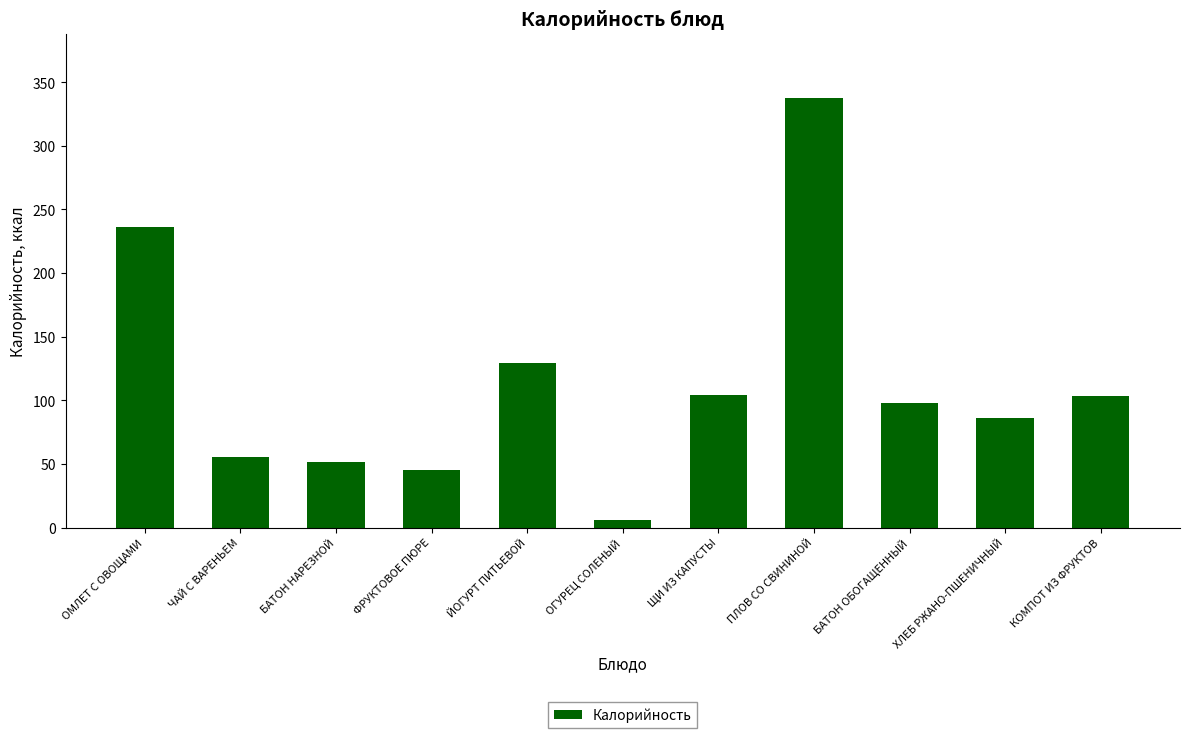

Between ХЛЕБ РЖАНО-ПШЕНИЧНЫЙ and ПЛОВ СО СВИНИНОЙ, which is larger?

ПЛОВ СО СВИНИНОЙ